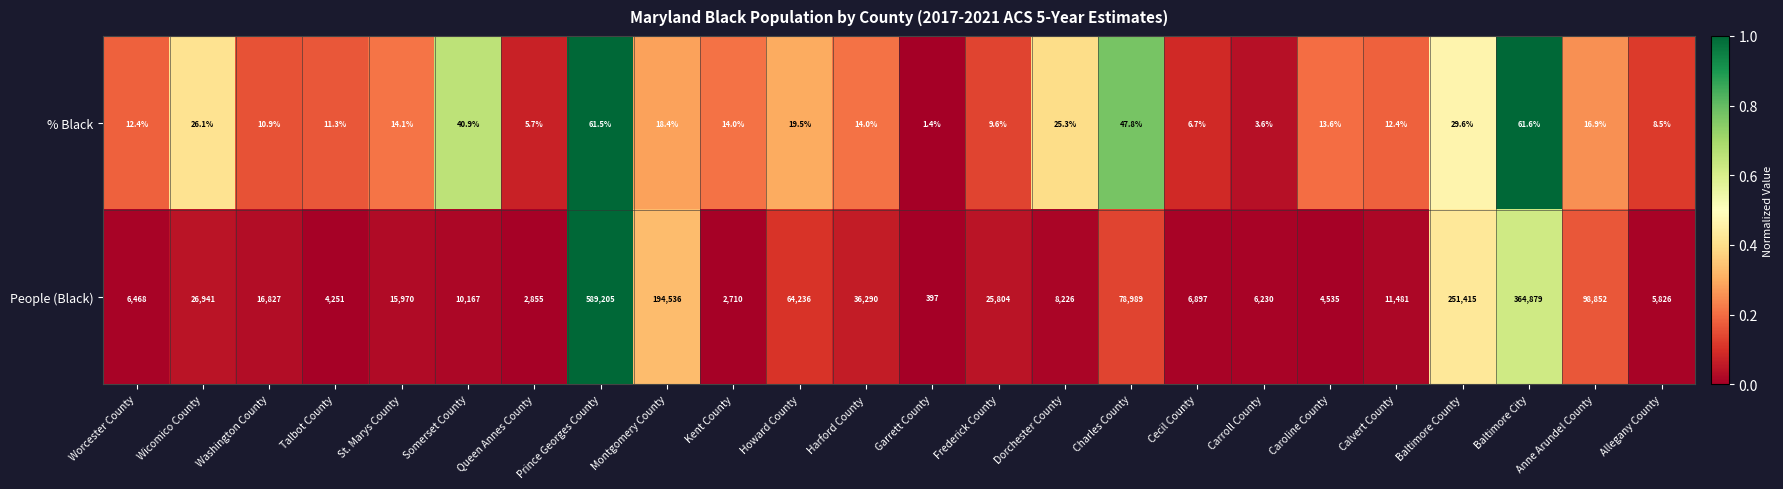

What is the maximum value shown in the chart?

589205.0